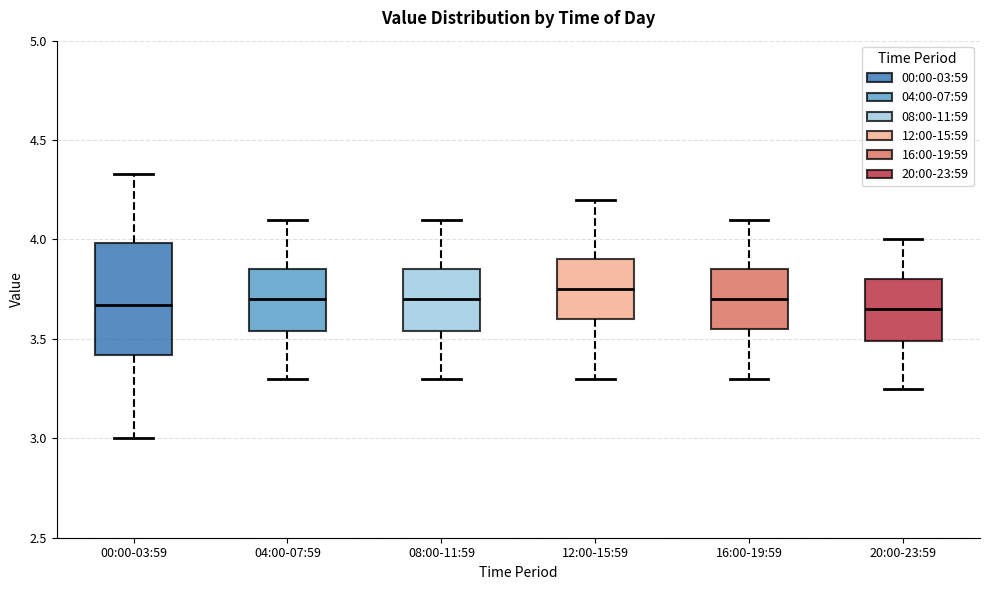

Comparing the boxes themselves (not the whiskers), which one is the tallest?

00:00-03:59